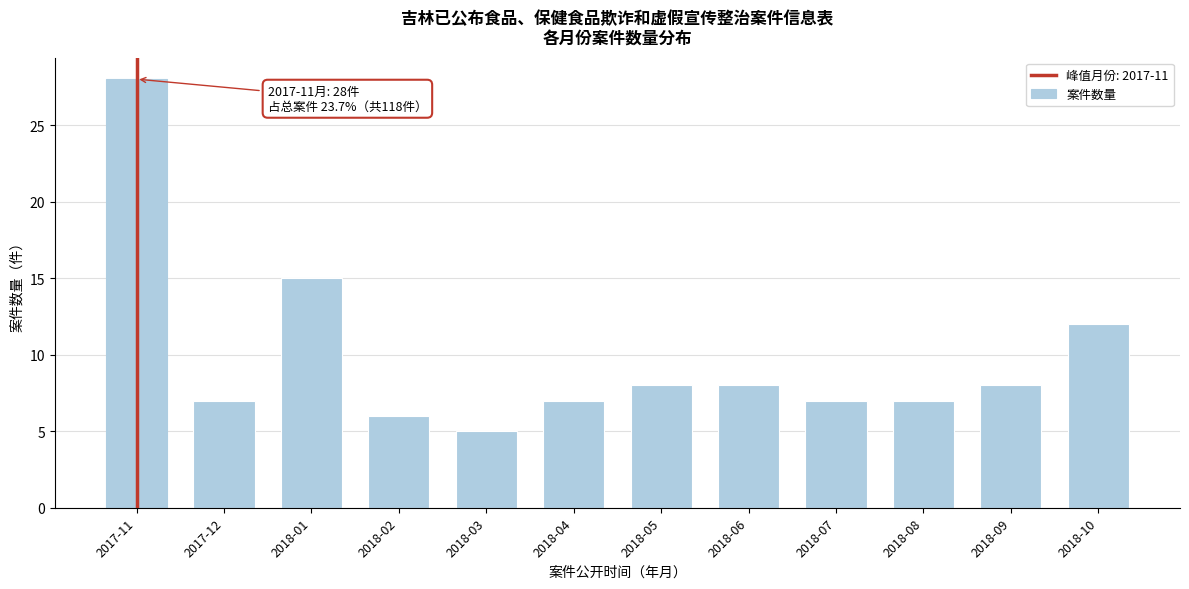

Reading left to right, list all the values displayed in this chart.

2017-11=28	2017-12=7	2018-01=15	2018-02=6	2018-03=5	2018-04=7	2018-05=8	2018-06=8	2018-07=7	2018-08=7	2018-09=8	2018-10=12